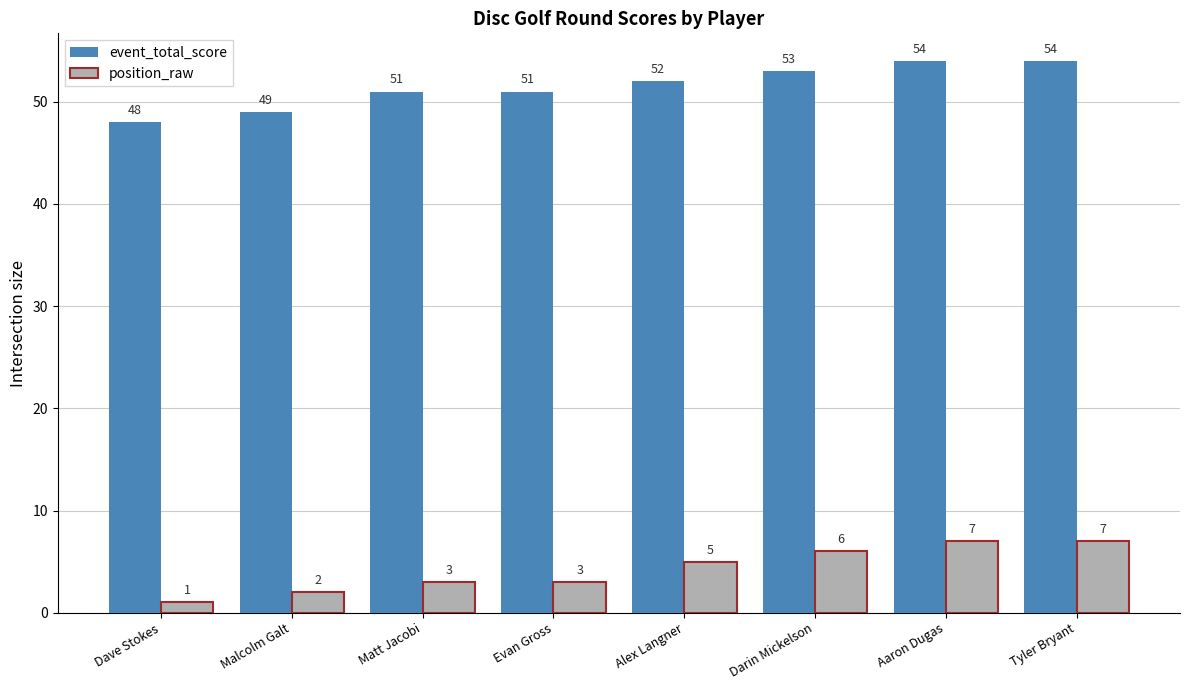

Is the value of position_raw at Tyler Bryant greater than the value of event_total_score at Aaron Dugas?

No